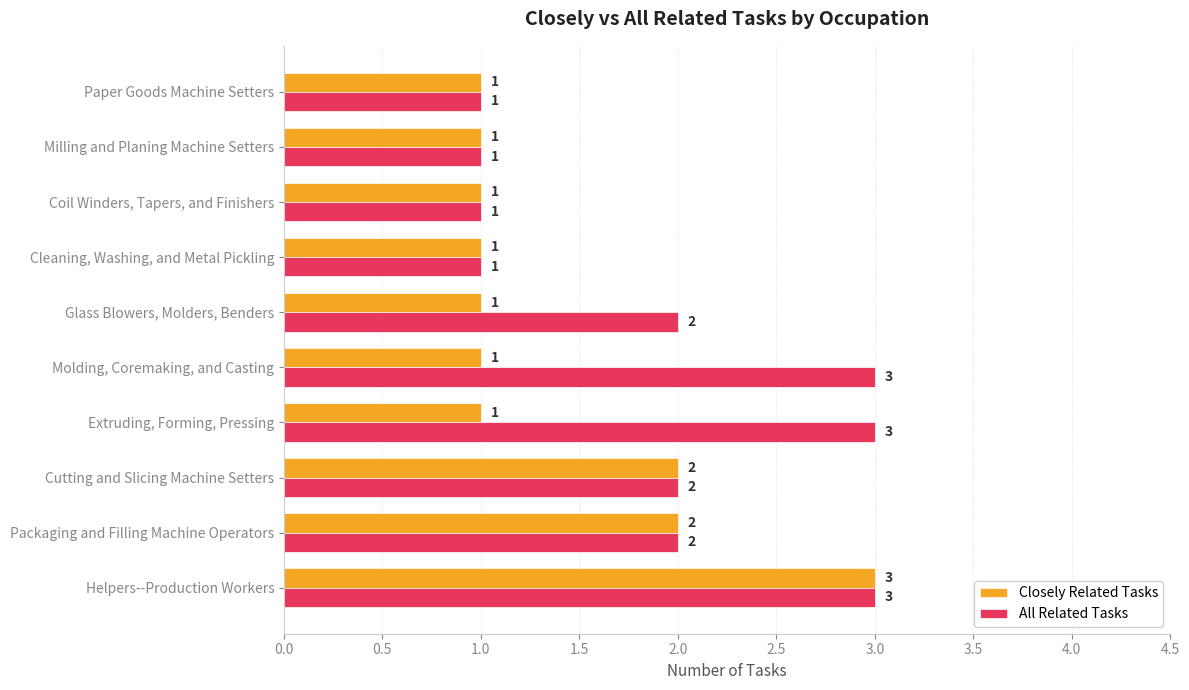

Is it true that Closely Related Tasks equals 1 at Helpers--Production Workers?

False